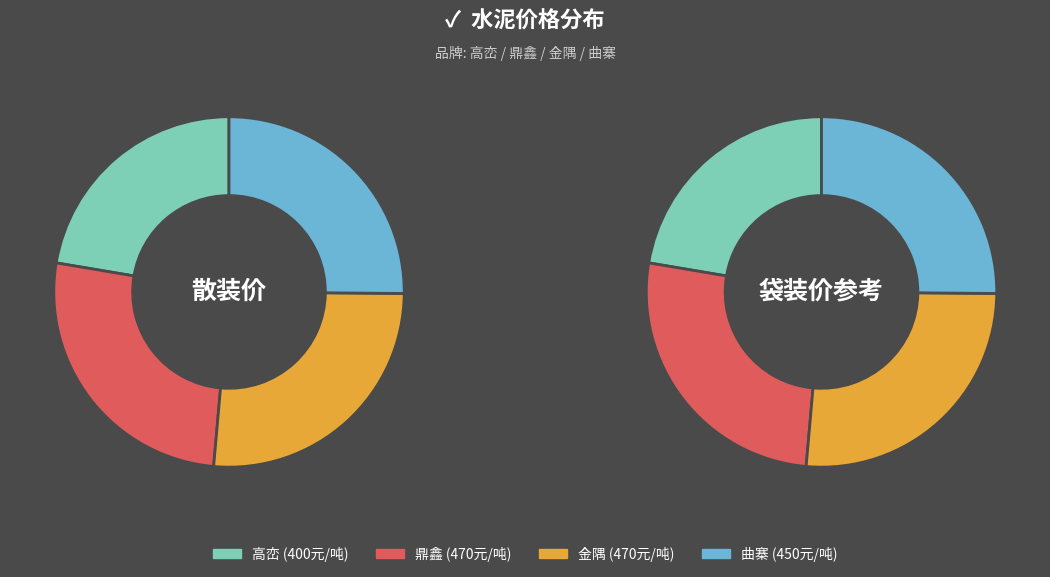

Is it true that 金隅 is 16% of the pie?

False